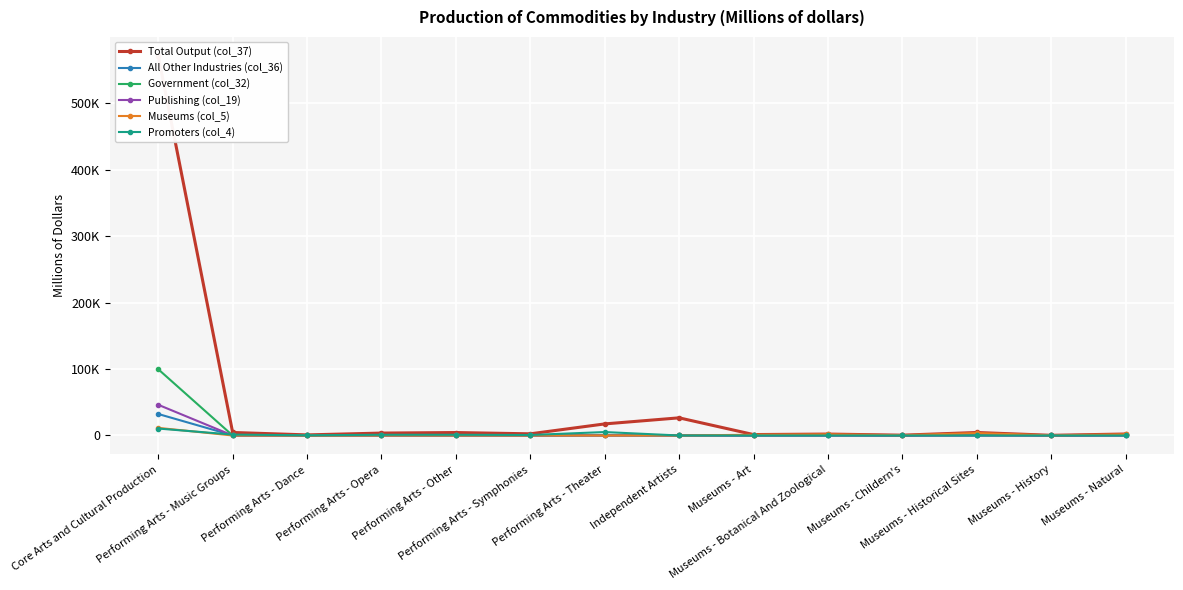

True or false: Promoters (col_4) has more than 0 interior local peaks.

True